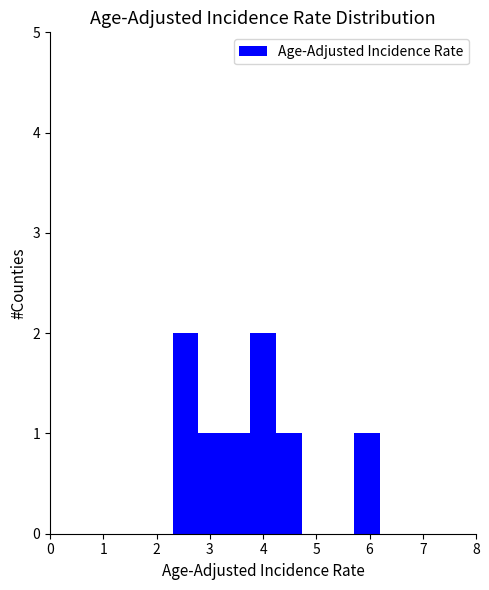

What is the height of the bar covering 3.3 to 3.8 on the x-axis? Neither the bar edges nor the heights are printed on the chart, so give them approximately, as read against the axes.

1